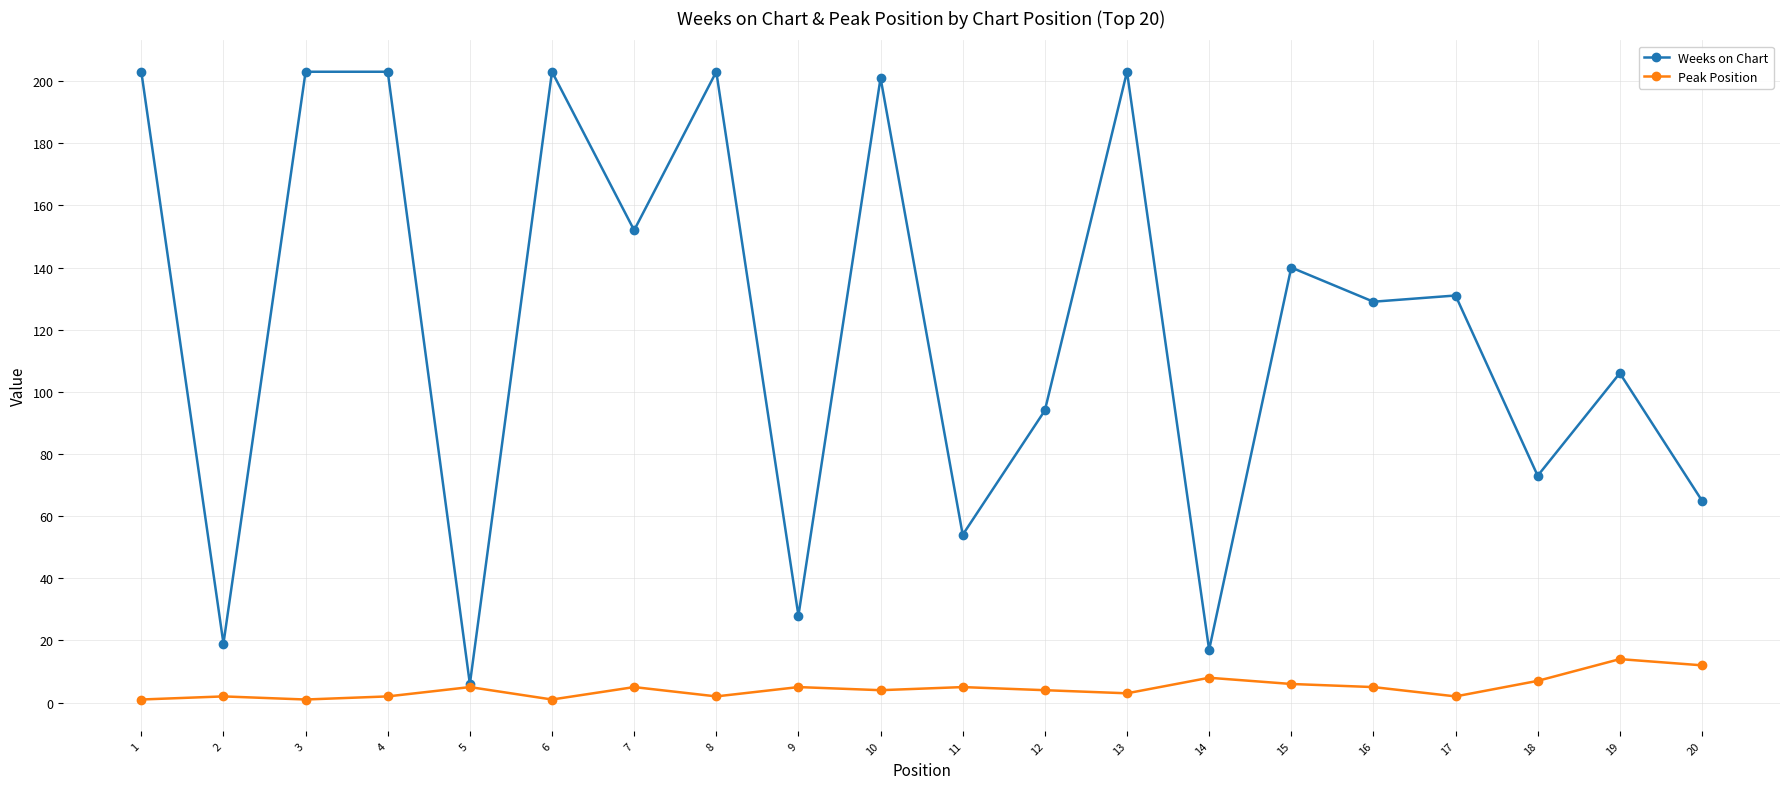

Which series changed the most between 6 and 11?

Weeks on Chart